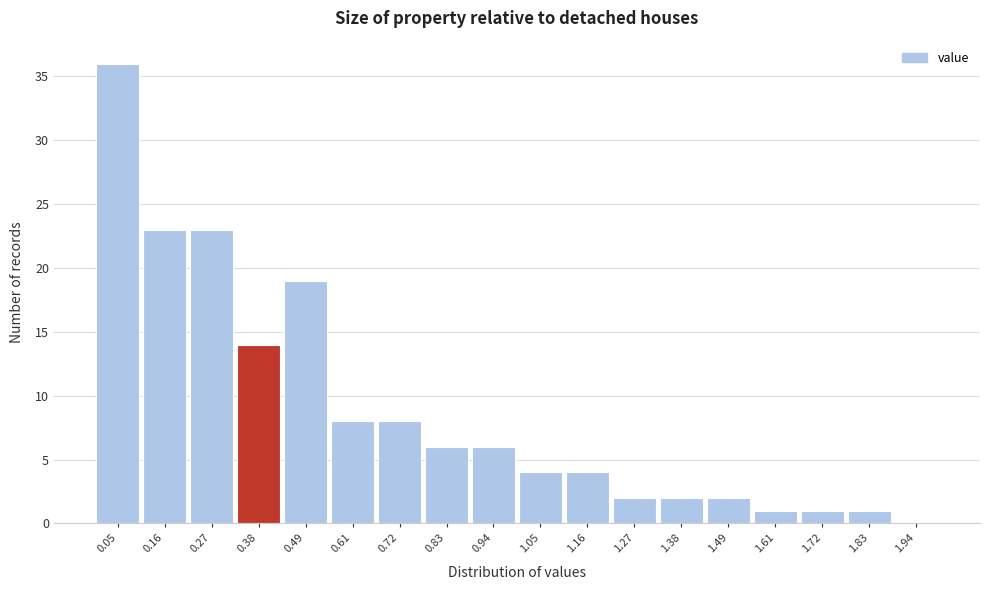

Reading right to left, what are all the values shown in this chart?

1.94=0	1.83=1	1.72=1	1.61=1	1.49=2	1.38=2	1.27=2	1.16=4	1.05=4	0.94=6	0.83=6	0.72=8	0.61=8	0.49=19	0.38=14	0.27=23	0.16=23	0.05=36